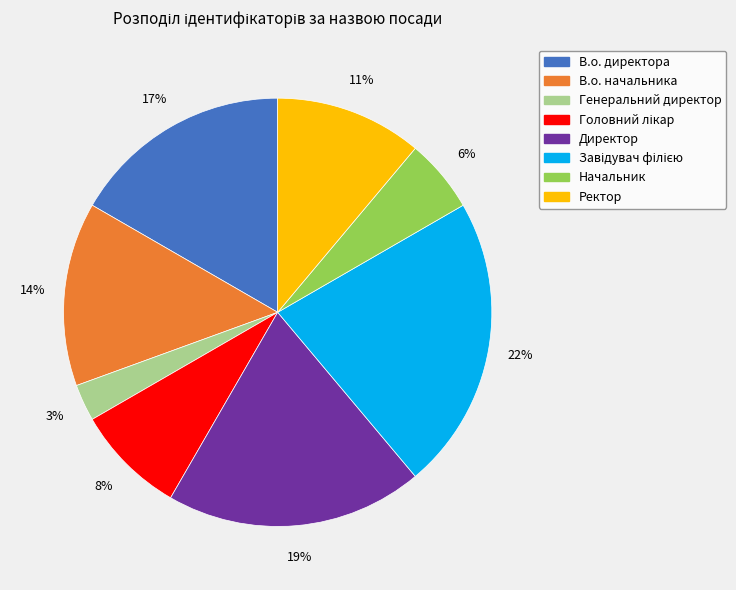

To the nearest percent, what portion does Начальник represent?

6%